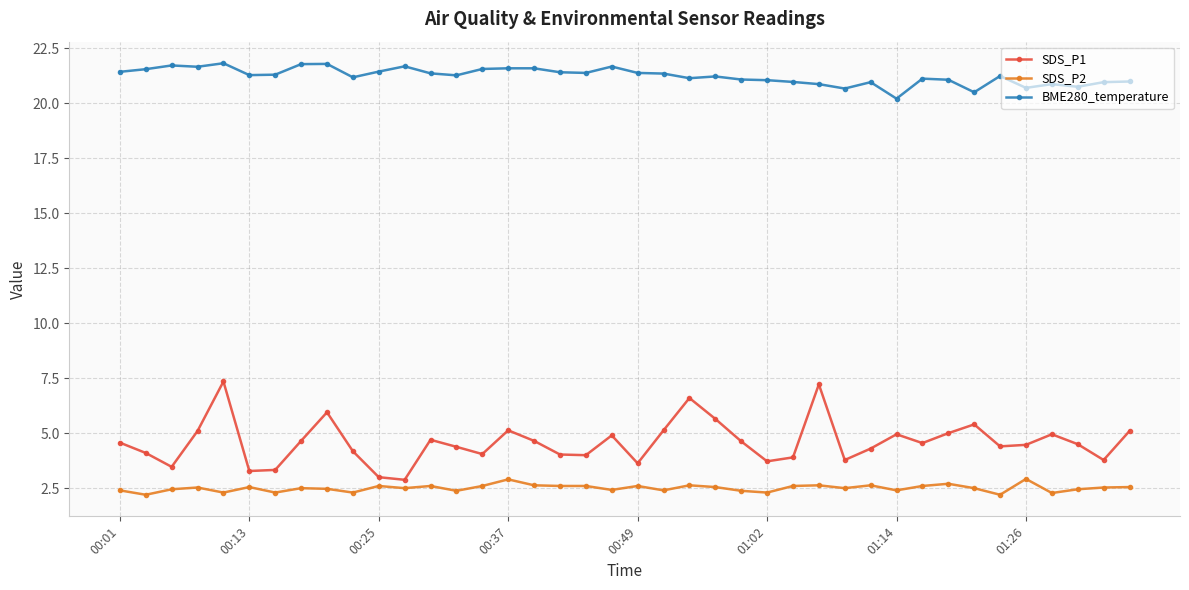

How many lines are shown in the chart?

3